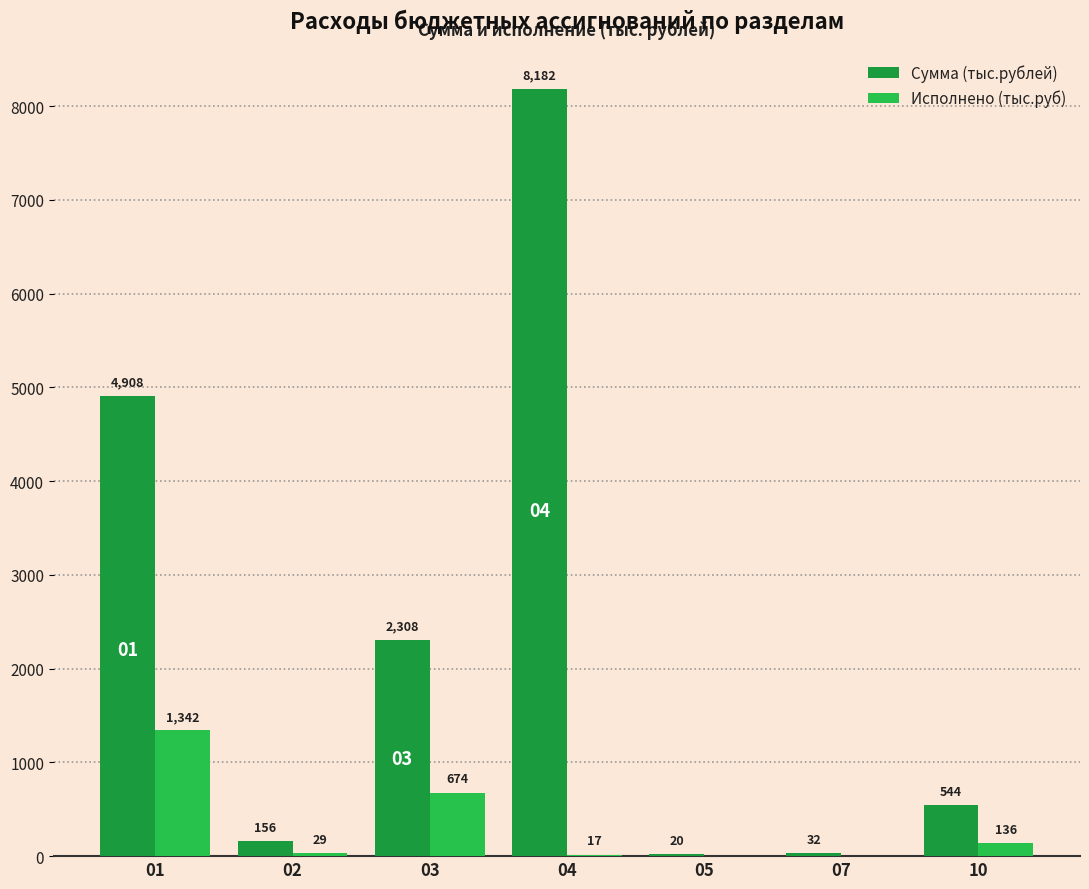

The Сумма (тыс.рублей) series shows 20.0 at 05. True or false?

True